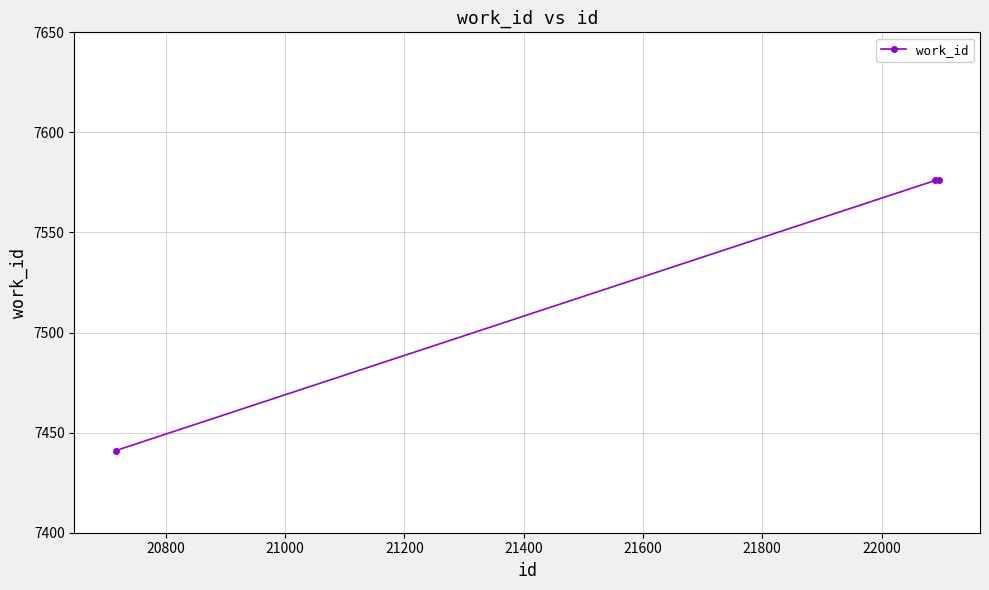

What is the value of the 2nd point from the left?

7576